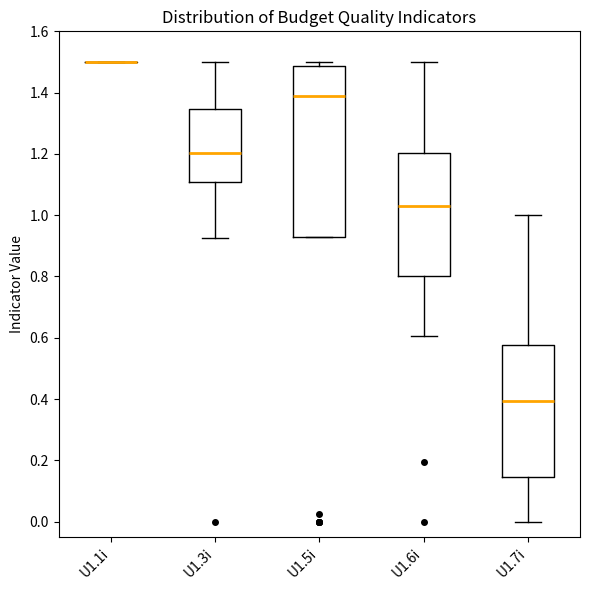

Where does the upper whisker of the box for U1.3i end on the y-axis? The values are not printed on the chart, so give them approximately, as read against the axis.

1.50